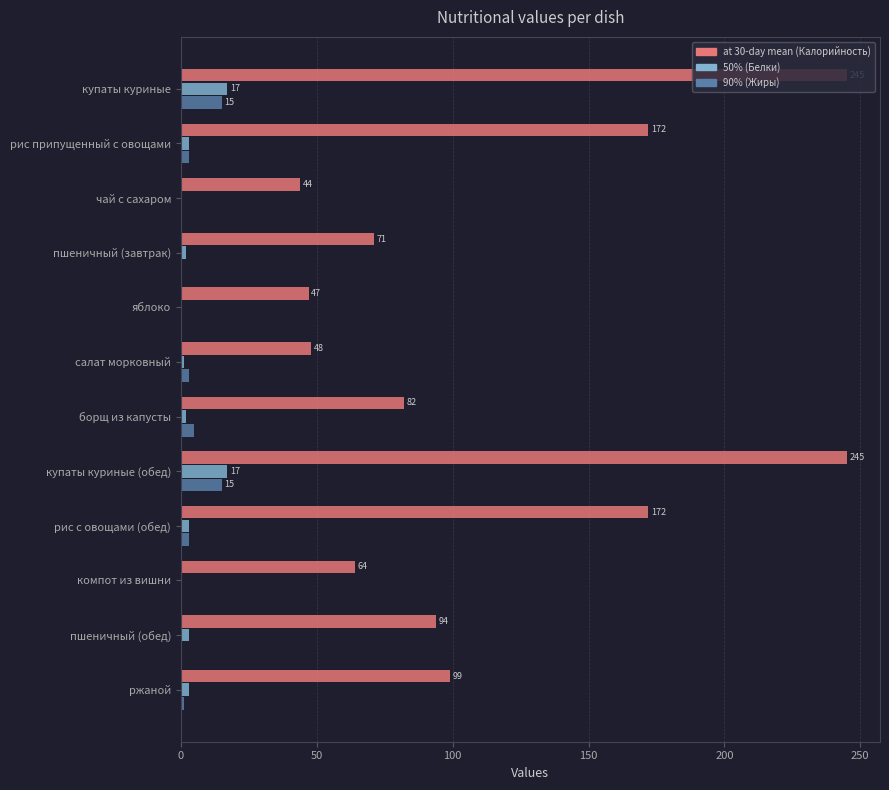

What is the total value across all series at купаты куриные (обед)?

277